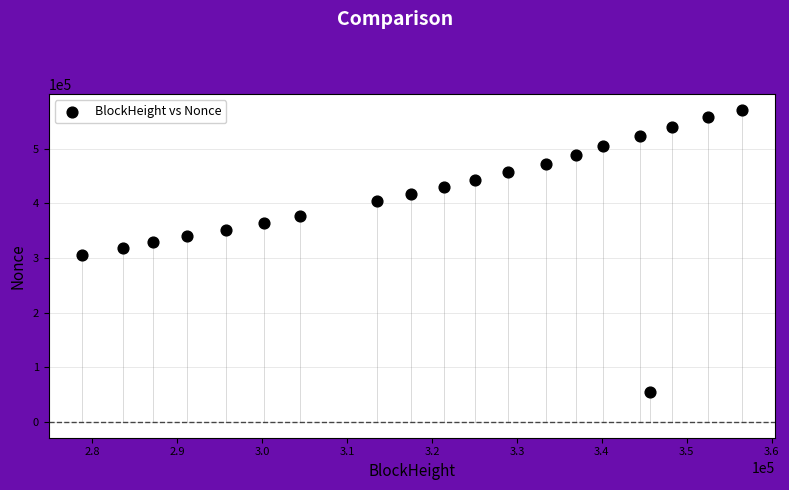

What is the range of Y values (max minus min)?

515218